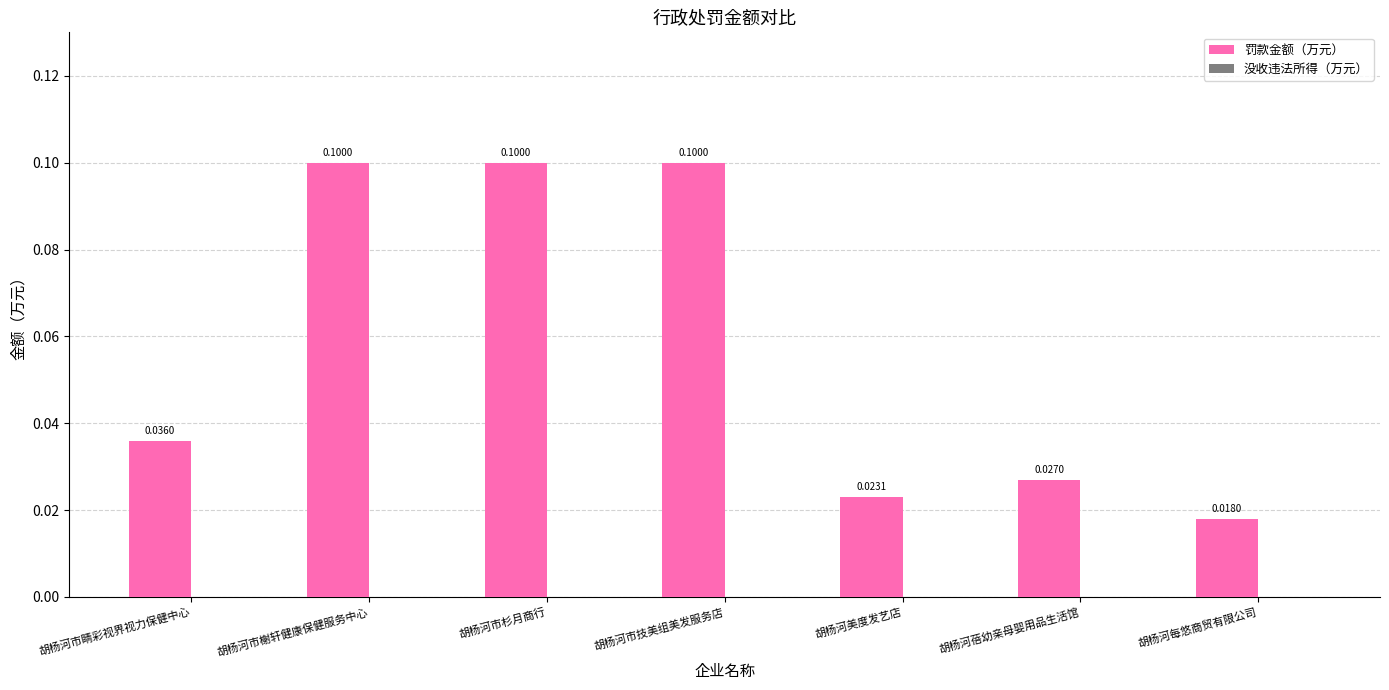

Are the bars grouped side by side (vs. stacked)?

No